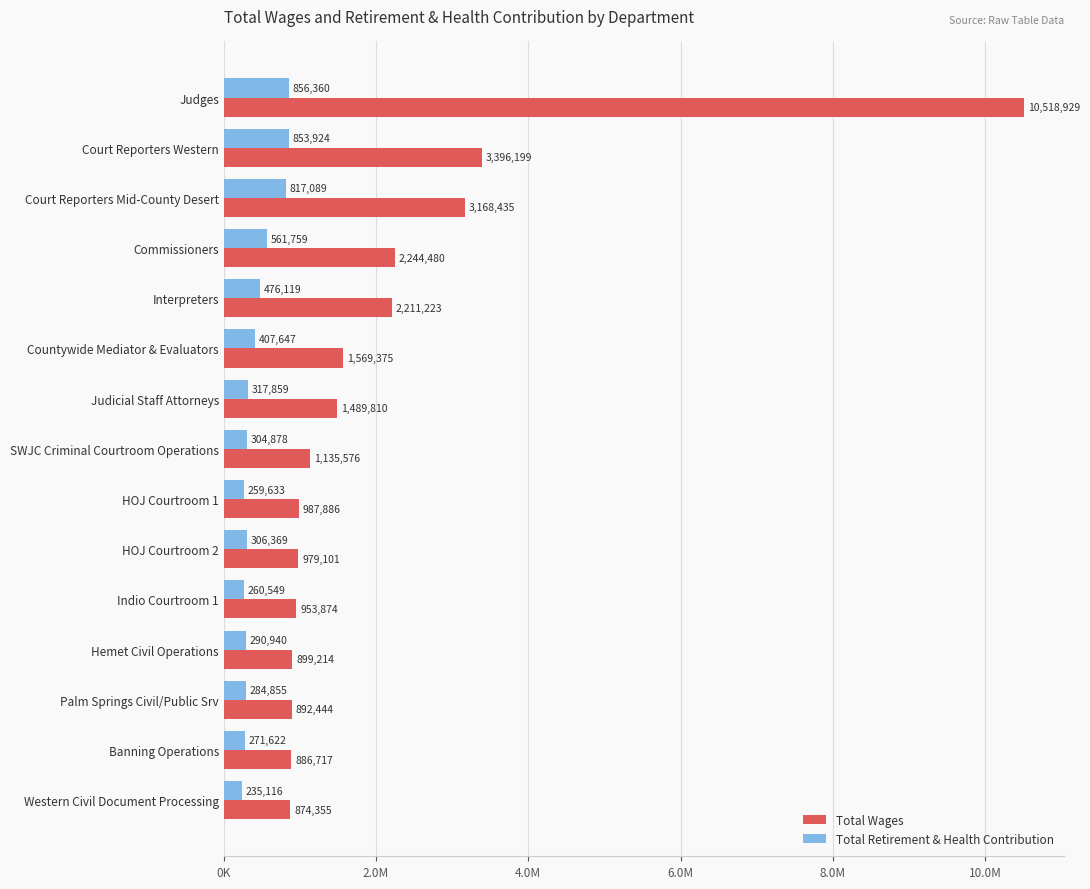

What are all the series names shown in the legend?

Total Wages, Total Retirement & Health Contribution